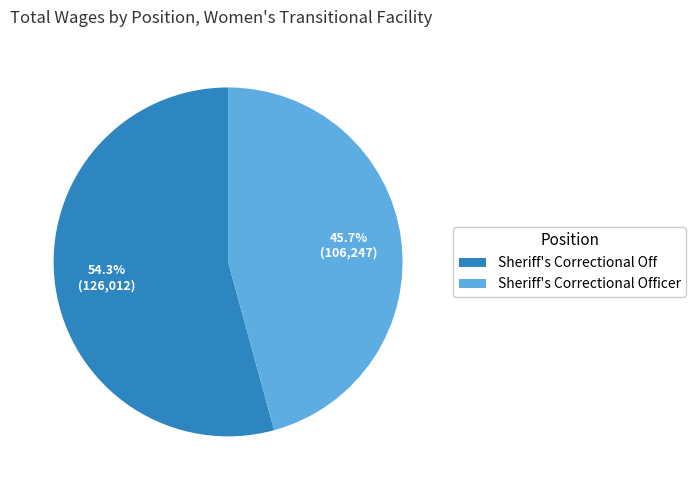

What is the total percentage of Sheriff's Correctional Officer and Sheriff's Correctional Off?

100.0%